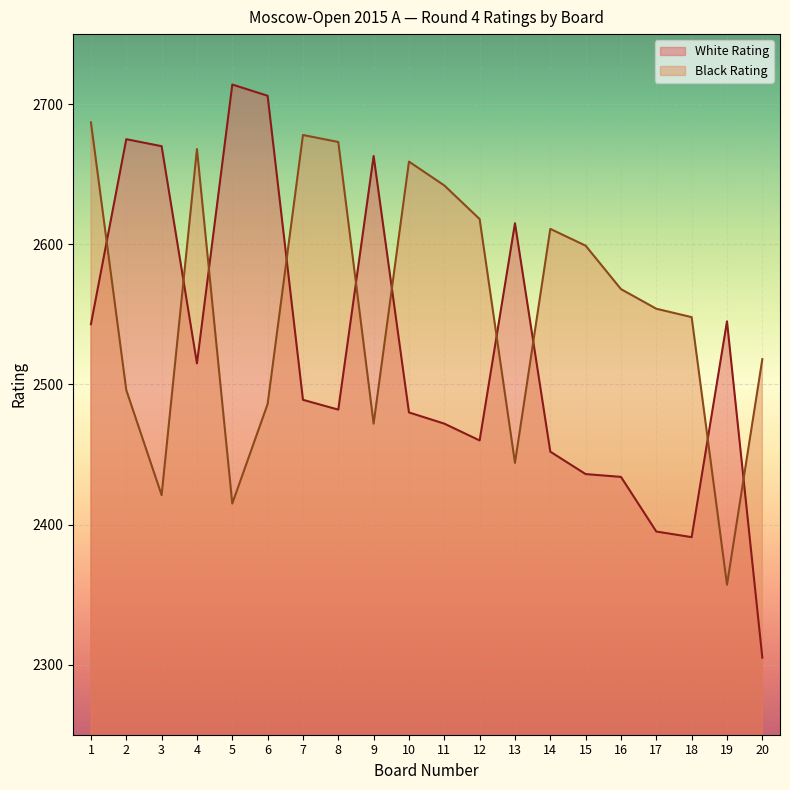

Reading left to right, list all the values displayed in this chart.

White Rating: 2543	2675	2670	2515	2714	2706	2489	2482	2663	2480	2472	2460	2615	2452	2436	2434	2395	2391	2545	2305
Black Rating: 2687	2496	2421	2668	2415	2486	2678	2673	2472	2659	2642	2618	2444	2611	2599	2568	2554	2548	2357	2518